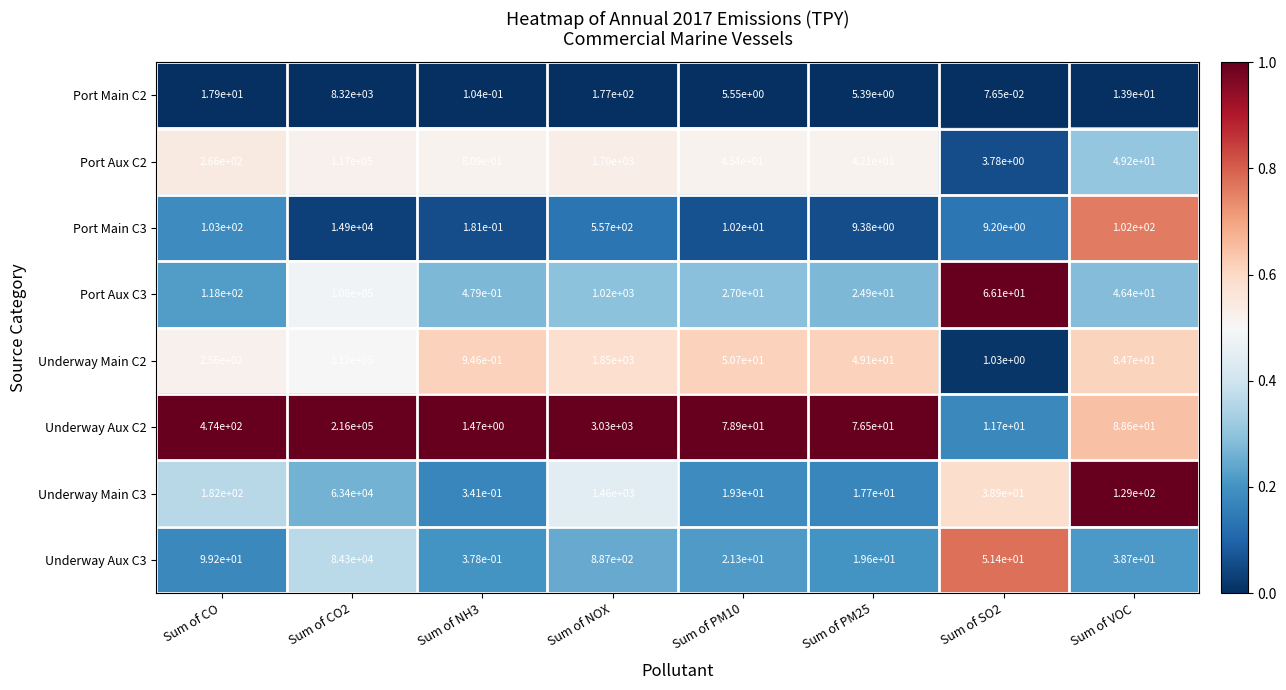

Which series has the largest range (max minus min)?

Underway Aux C2